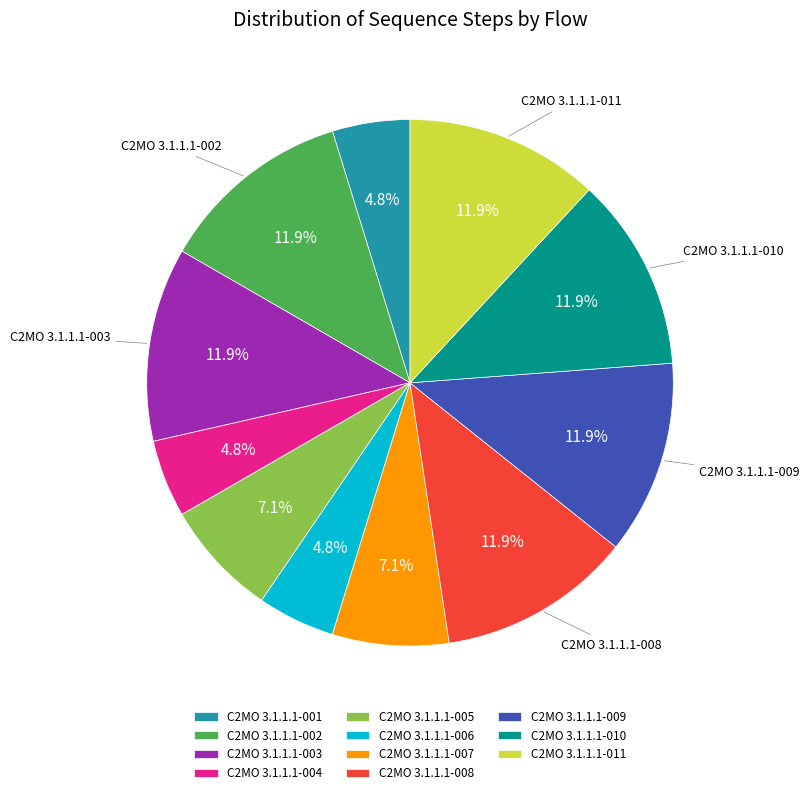

Approximately how many times larger is the value at C2MO 3.1.1.1-005 compared to C2MO 3.1.1.1-009?

0.6